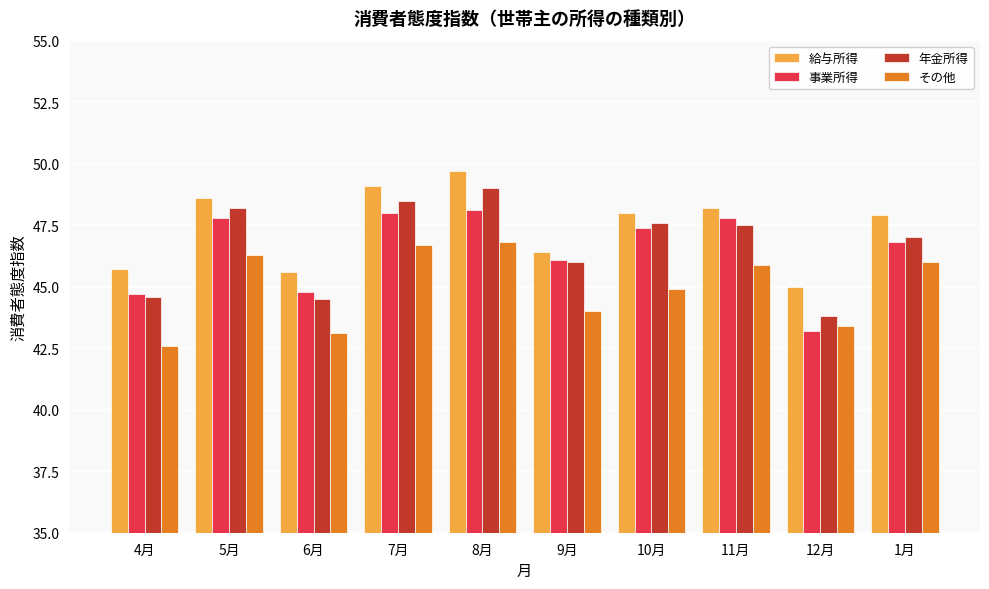

What is the lowest value of the 年金所得 series?

43.8